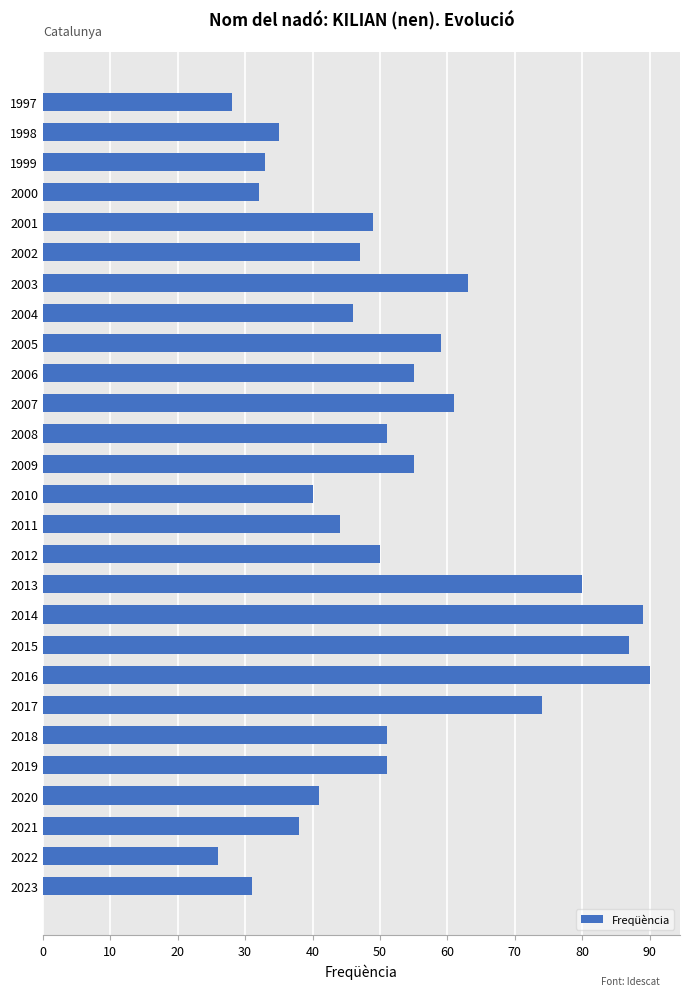

What is the greatest value displayed?

90